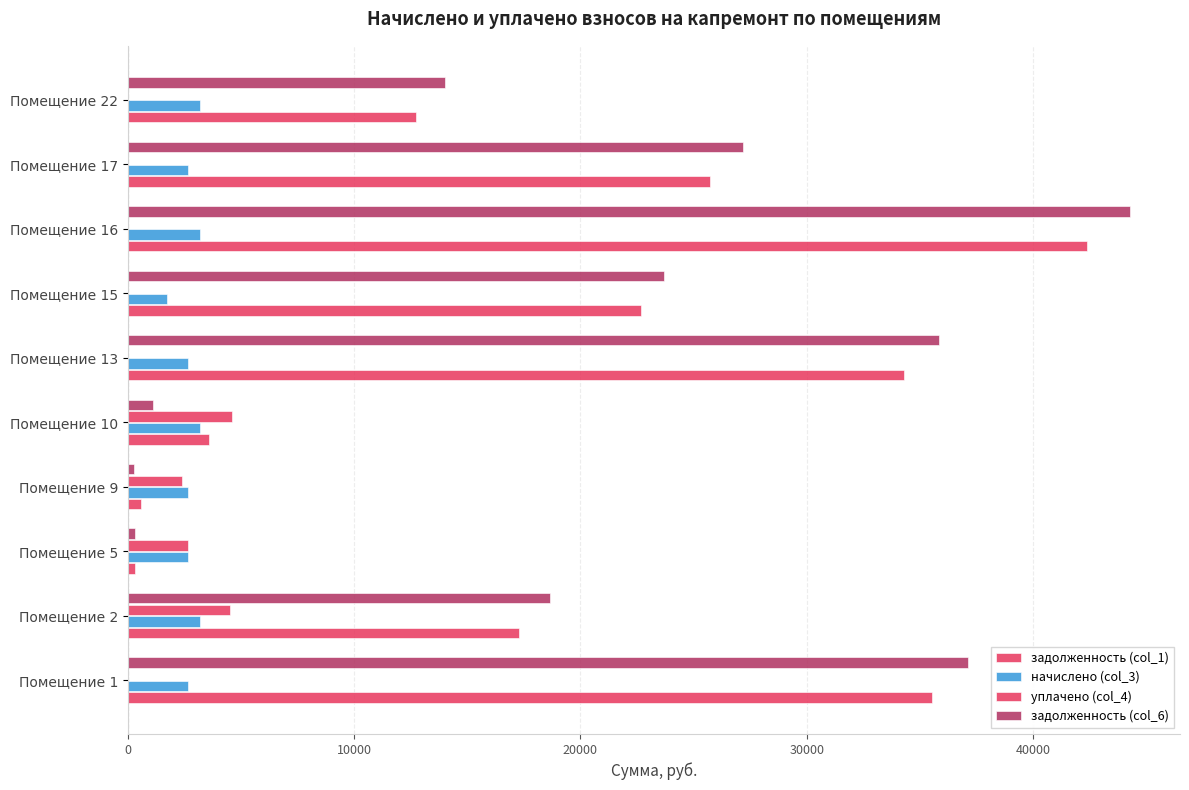

How many data points does each series have?

10